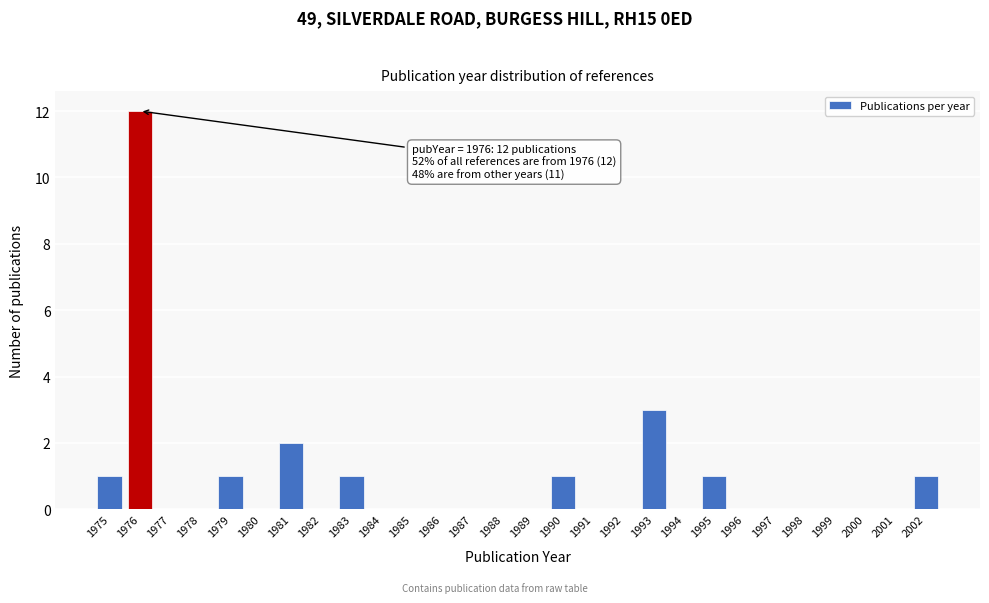

Reading left to right, what are all the values shown in this chart?

1975=1	1976=12	1977=0	1978=0	1979=1	1980=0	1981=2	1982=0	1983=1	1984=0	1985=0	1986=0	1987=0	1988=0	1989=0	1990=1	1991=0	1992=0	1993=3	1994=0	1995=1	1996=0	1997=0	1998=0	1999=0	2000=0	2001=0	2002=1